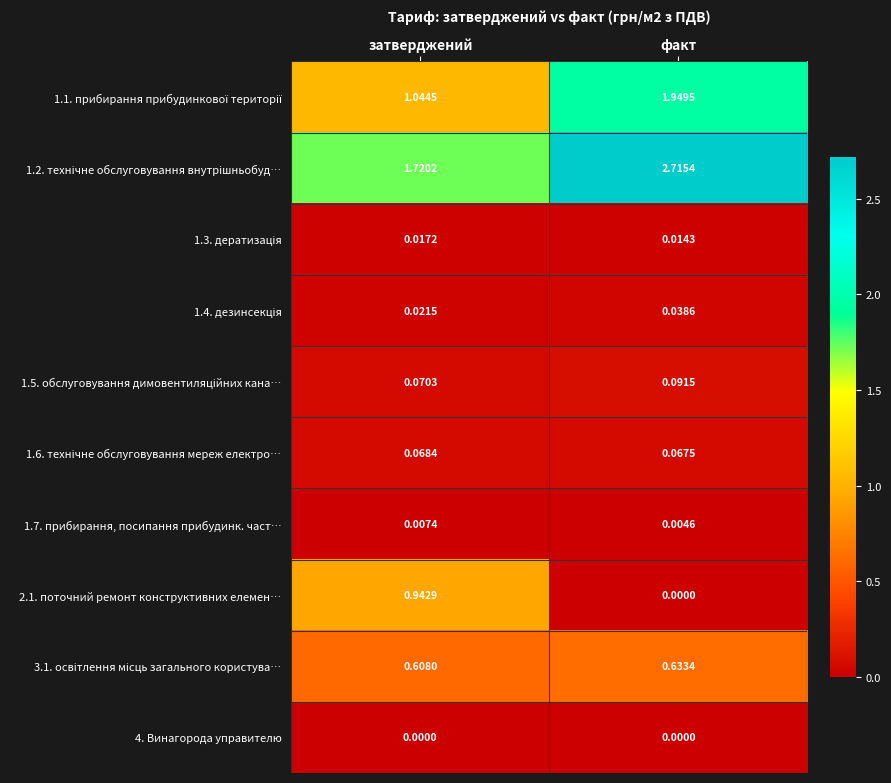

At which category does the chart reach its peak across all series?

факт